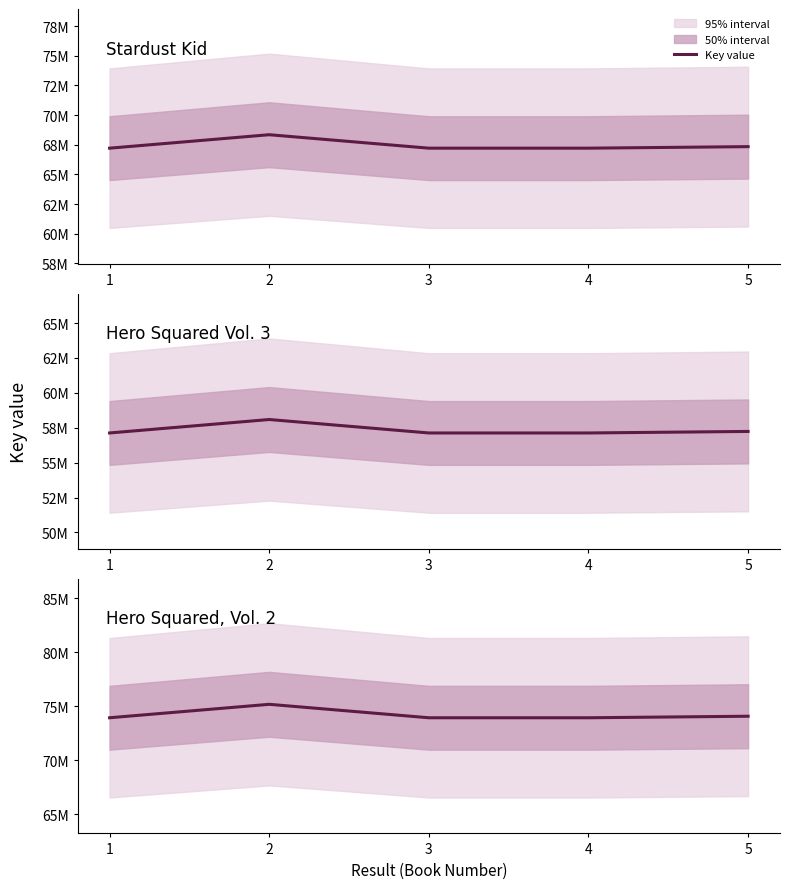

True or false: the data shows 75178065.6 at 2.

True